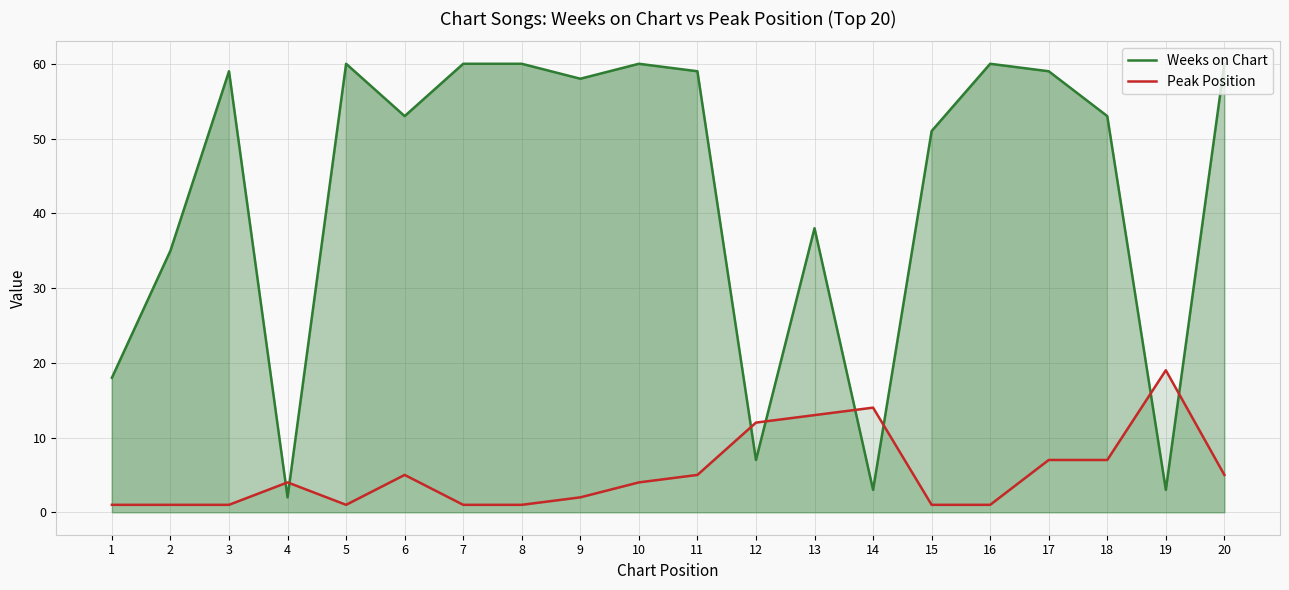

At which label is Peak Position closest to 10?

12